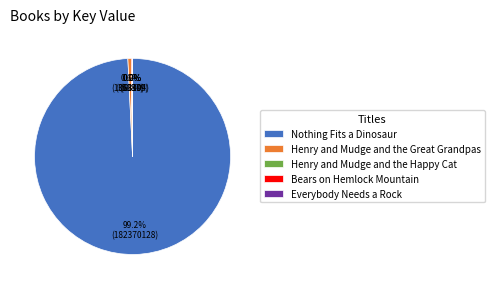

To the nearest percent, what is the average slice percentage?

20%